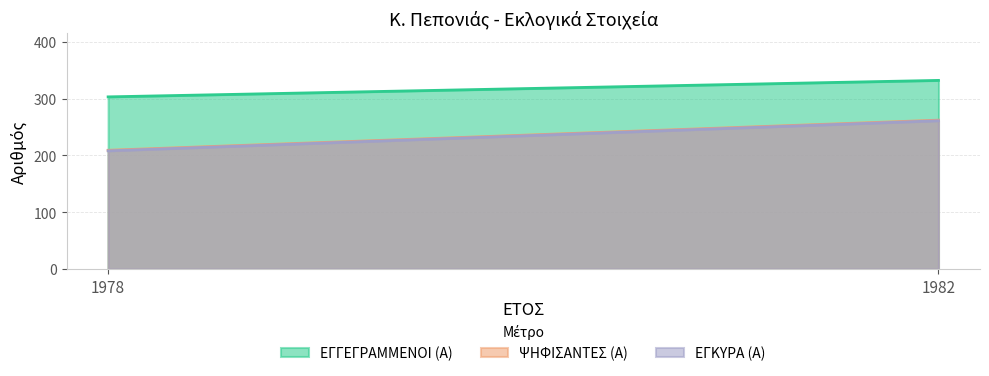

The value of ΕΓΚΥΡΑ (Α) at 1978 is 283. True or false?

False